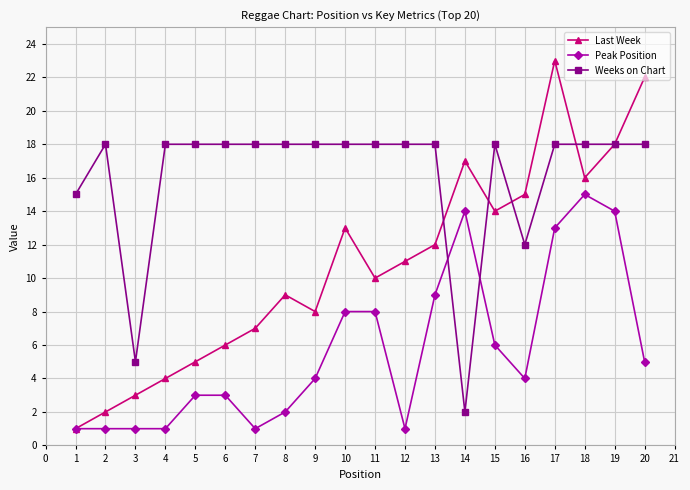

What is the average value of the Last Week series?

11